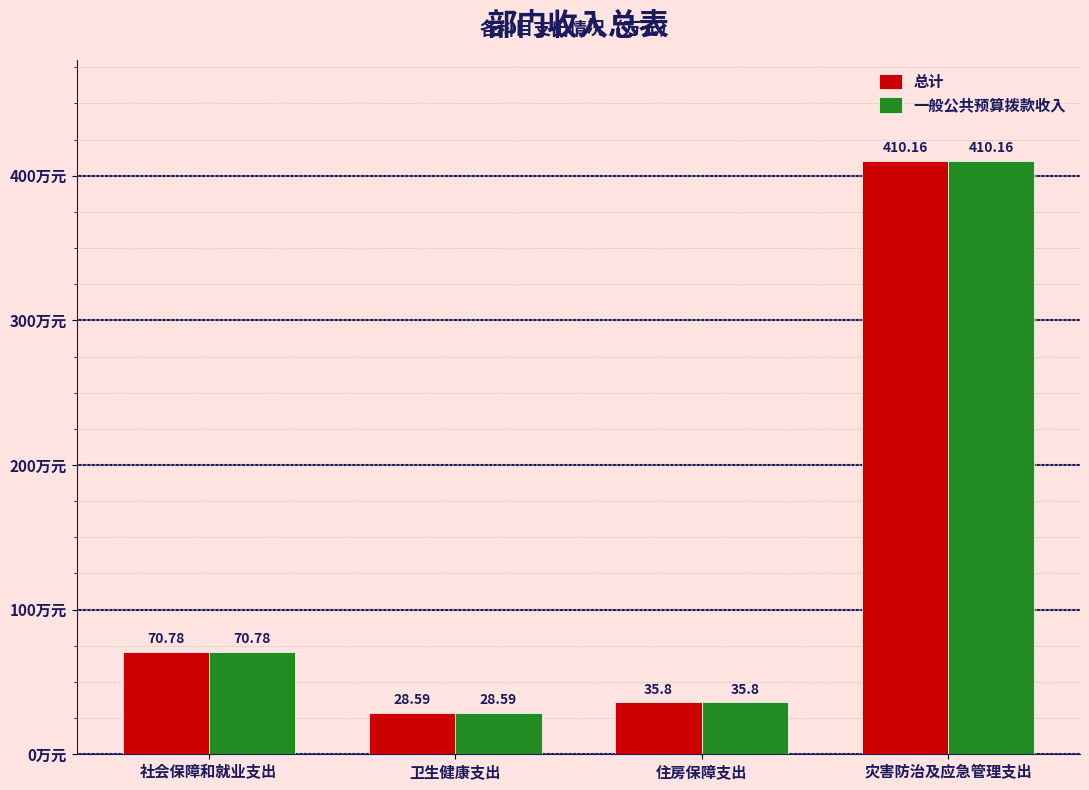

Where does the 一般公共预算拨款收入 series first go above 70?

社会保障和就业支出